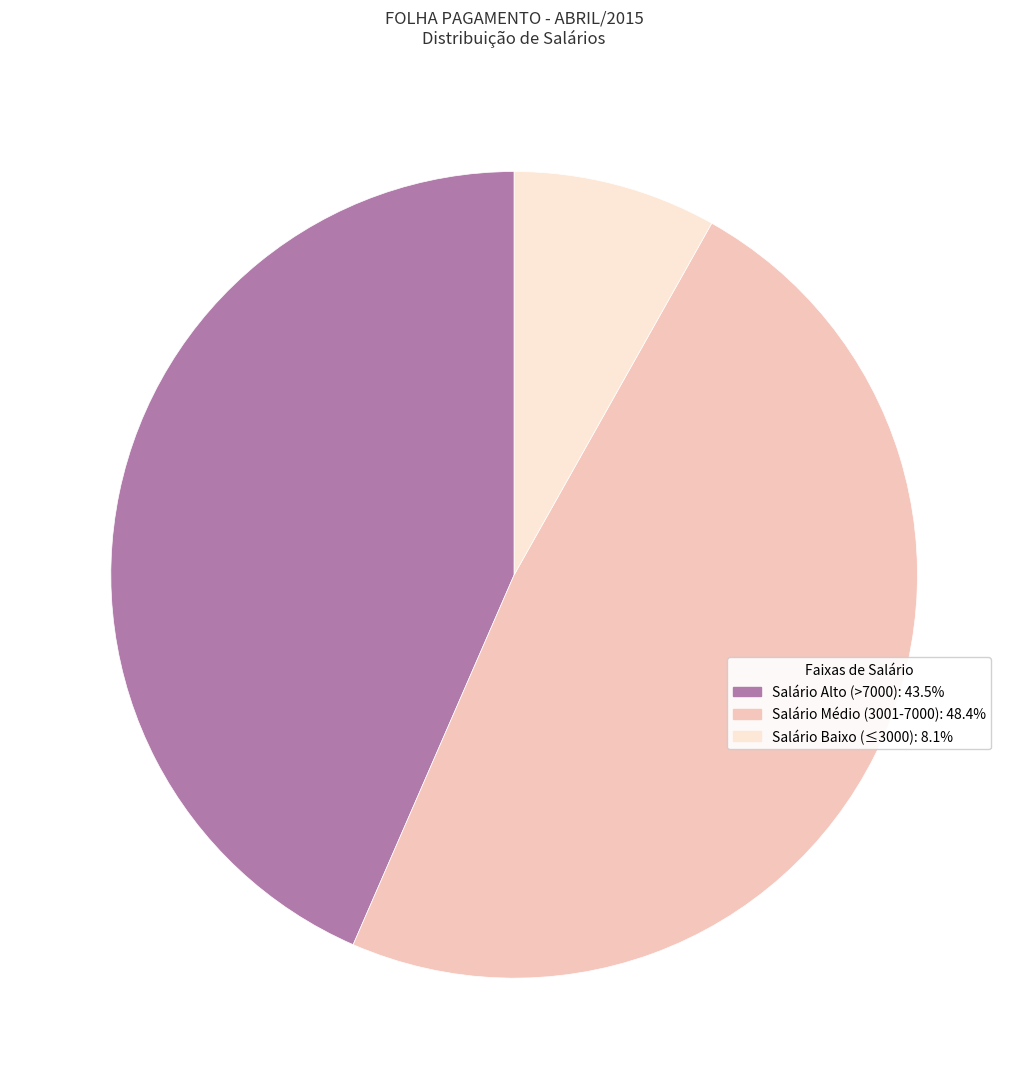

Does any single category account for the majority?

No